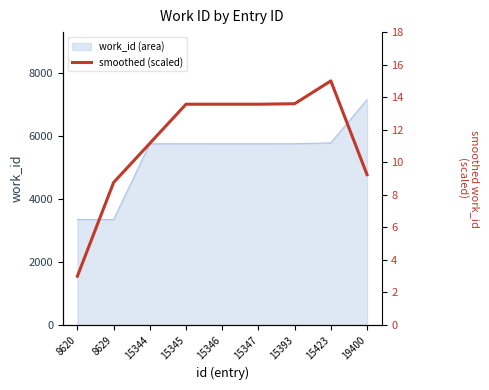

The value of work_id (area) at 15423 is 5778. True or false?

True